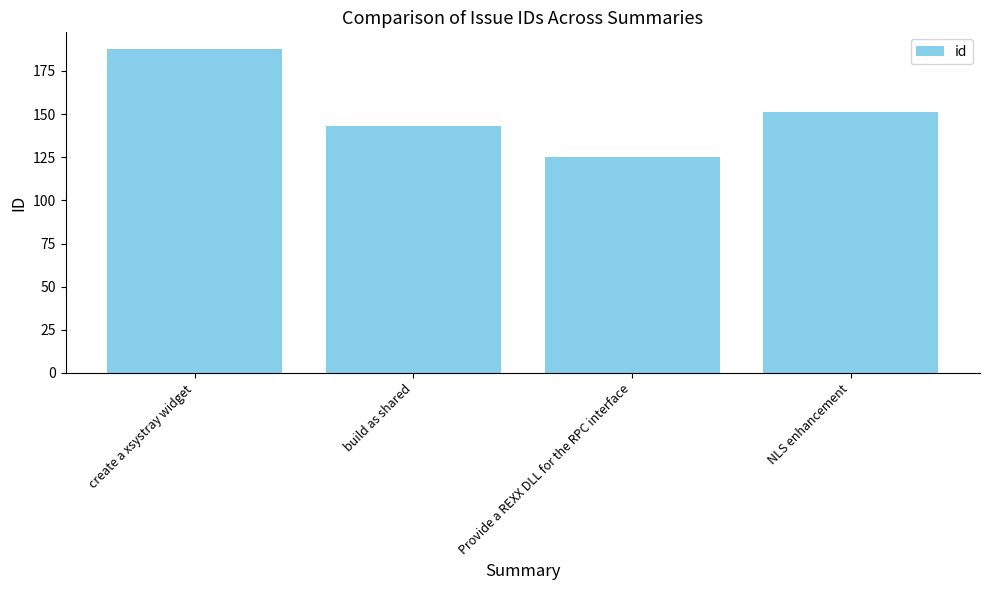

Are the bars grouped side by side (vs. stacked)?

No